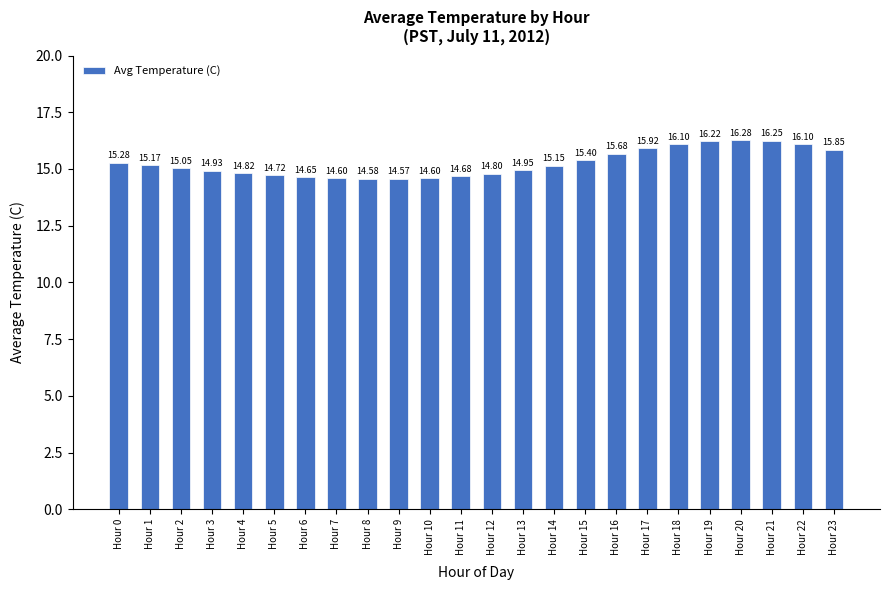

The value at Hour 21 is 23.9. True or false?

False